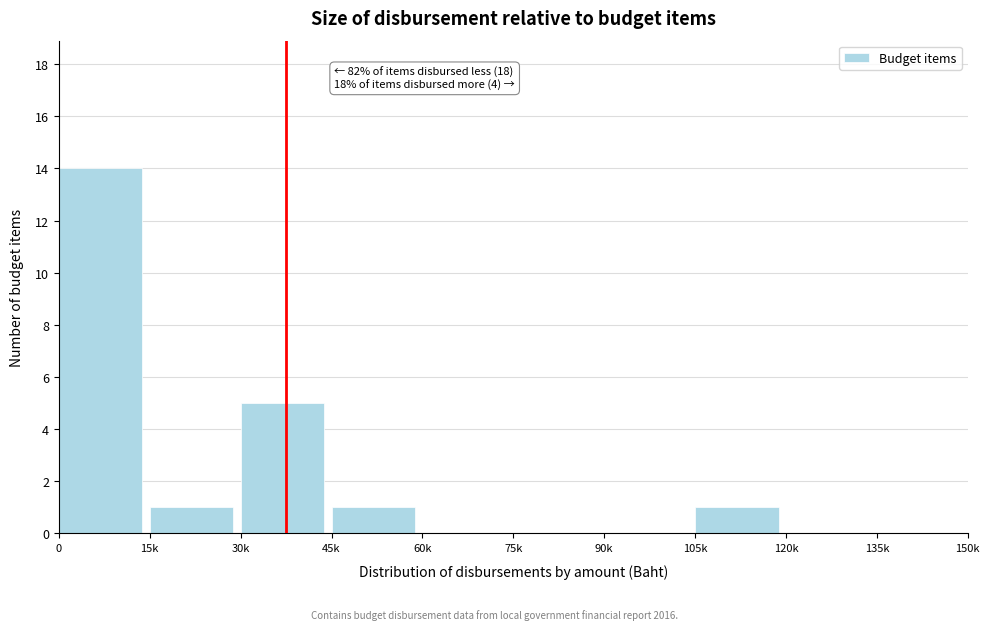

Reading left to right, transcribe all the data shown in this chart.

0=14	15k=1	30k=5	45k=1	60k=0	75k=0	90k=0	105k=1	120k=0	135k=0